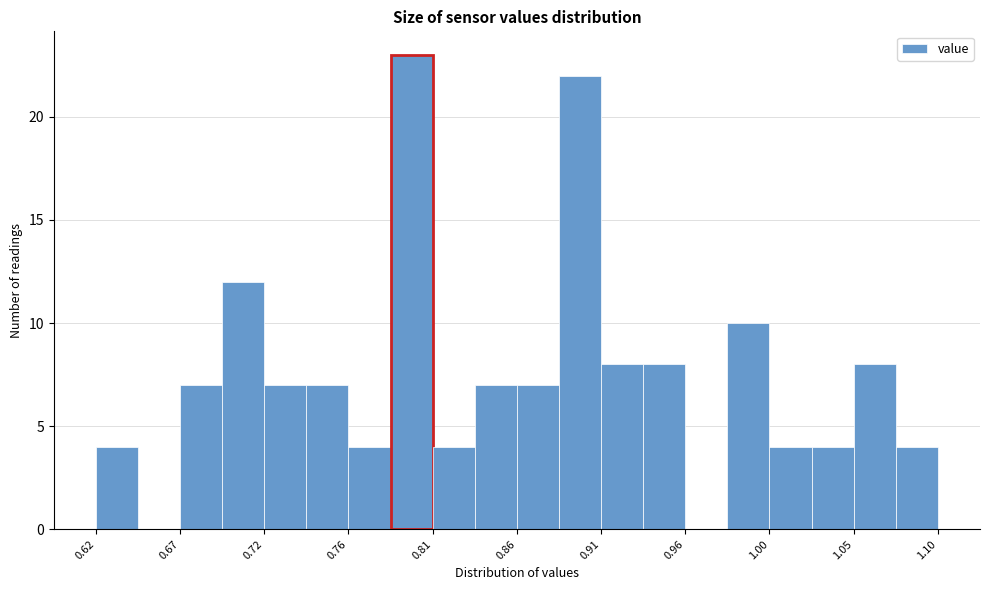

Reading left to right, transcribe this chart: for each bar, give the range it covers on the x-axis and its height. Neither the bar edges nor the heights are printed on the chart, so give them approximately, as read against the axes.

0.620 to 0.644: 4
0.644 to 0.668: 0
0.668 to 0.692: 7
0.692 to 0.716: 12
0.716 to 0.740: 7
0.740 to 0.764: 7
0.764 to 0.788: 4
0.788 to 0.812: 23
0.812 to 0.836: 4
0.836 to 0.860: 7
0.860 to 0.884: 7
0.884 to 0.908: 22
0.908 to 0.932: 8
0.932 to 0.956: 8
0.956 to 0.980: 0
0.980 to 1.004: 10
1.004 to 1.028: 4
1.028 to 1.052: 4
1.052 to 1.076: 8
1.076 to 1.100: 4